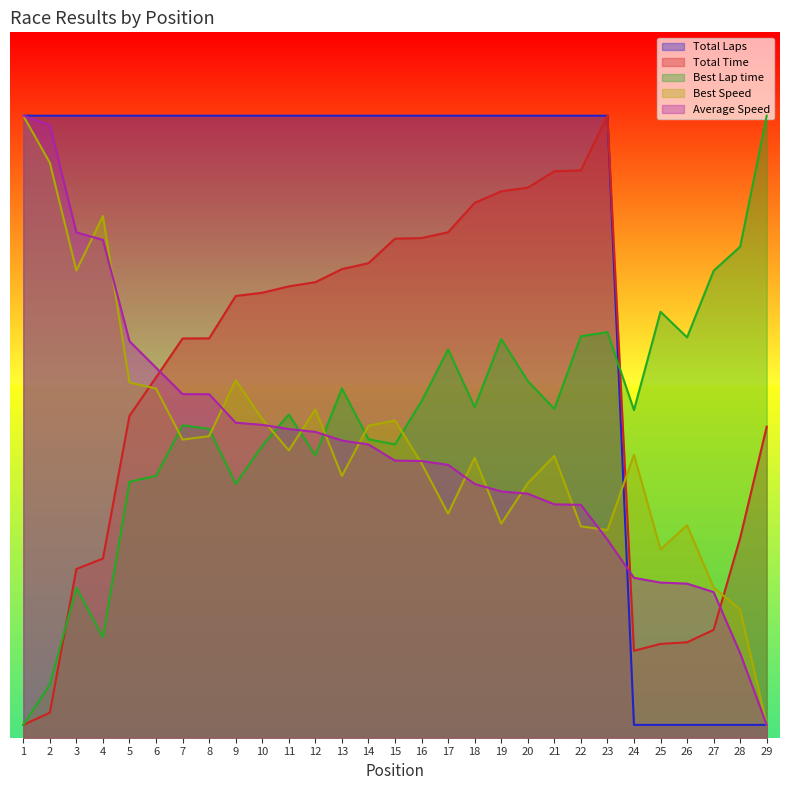

What is the approximate value of Average Speed at 7?

53.6